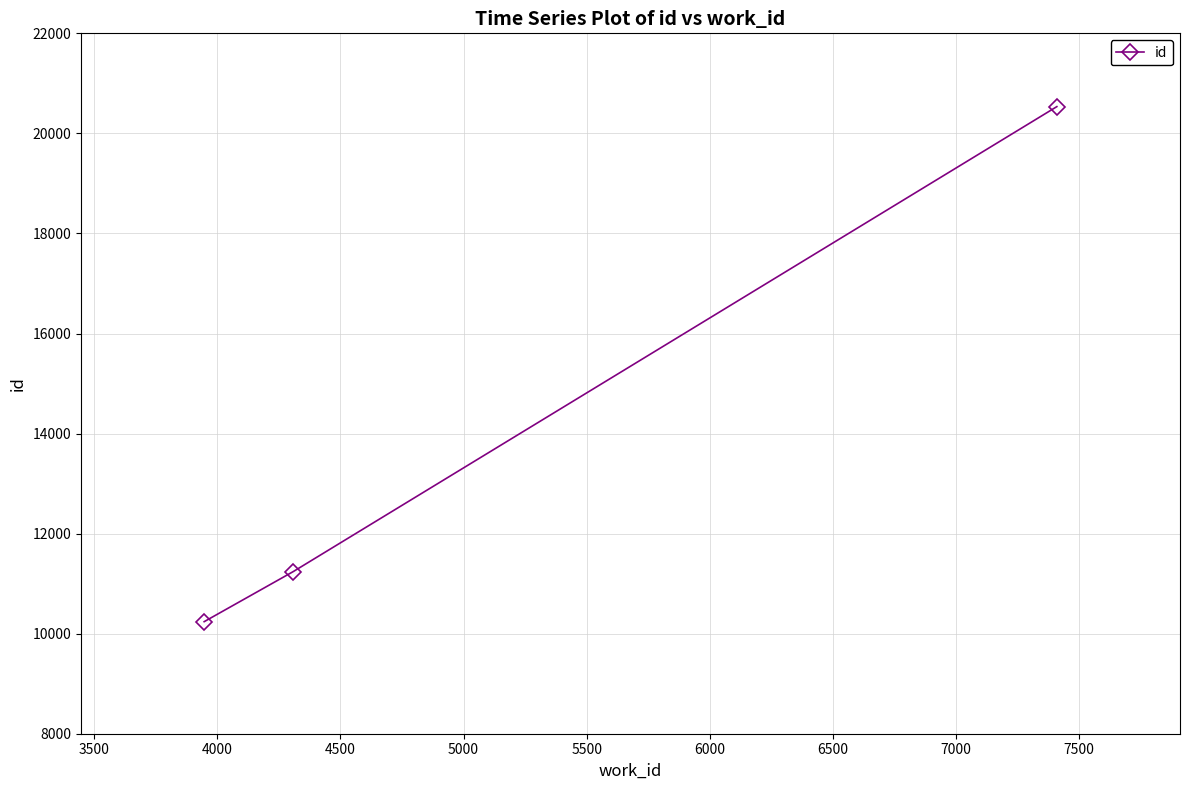

How many data points are less than 11242?

1